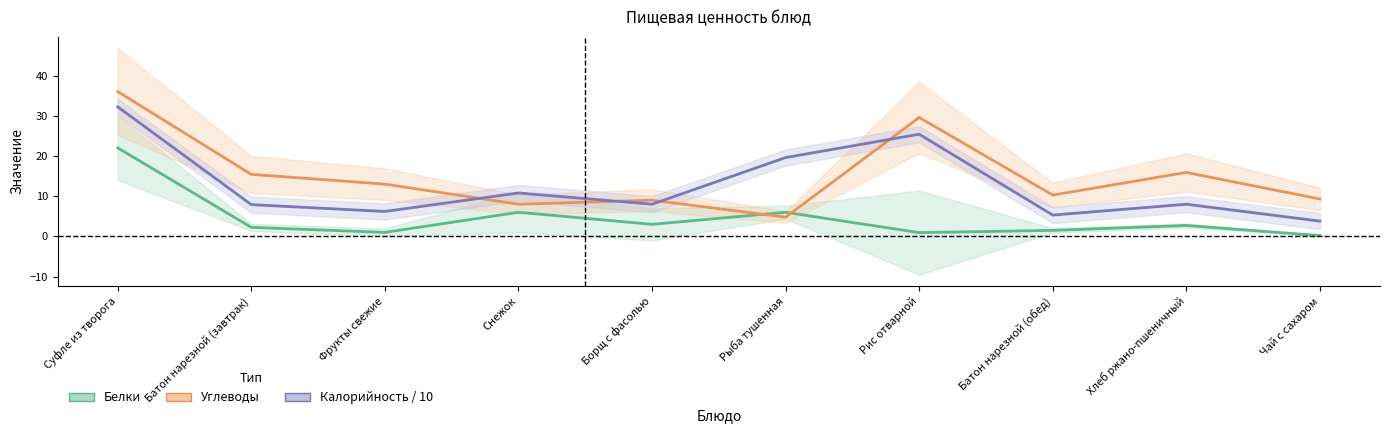

What is the difference between the Калорийность / 10 values at Батон нарезной (обед) and Снежок?

5.5